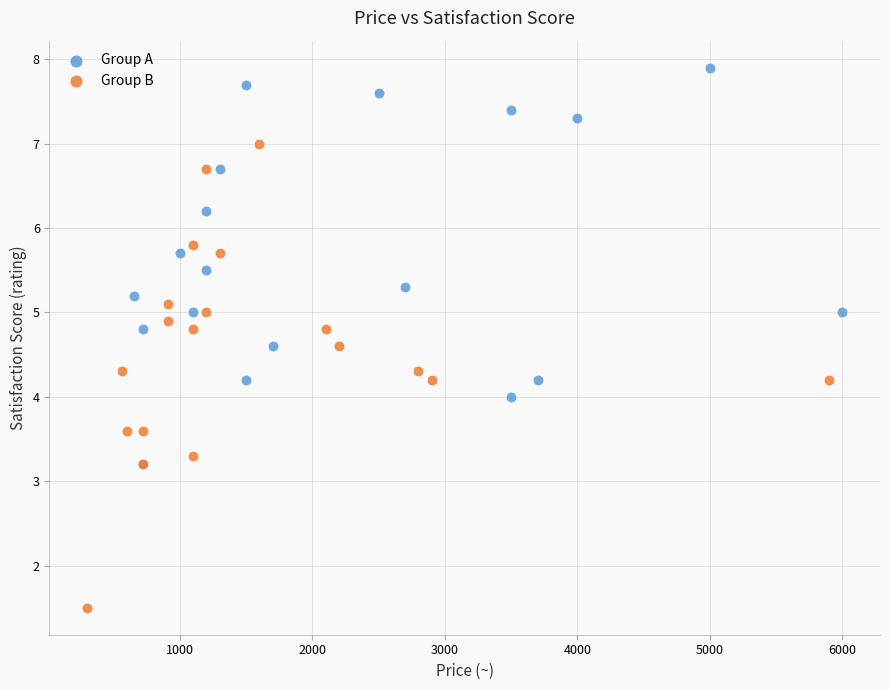

Which series reaches the maximum Y coordinate?

Group A